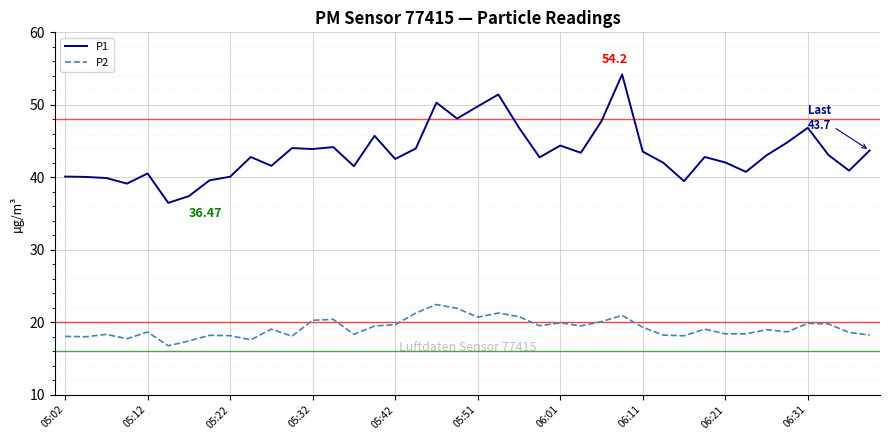

True or false: P2 and P1 intersect in this chart.

False